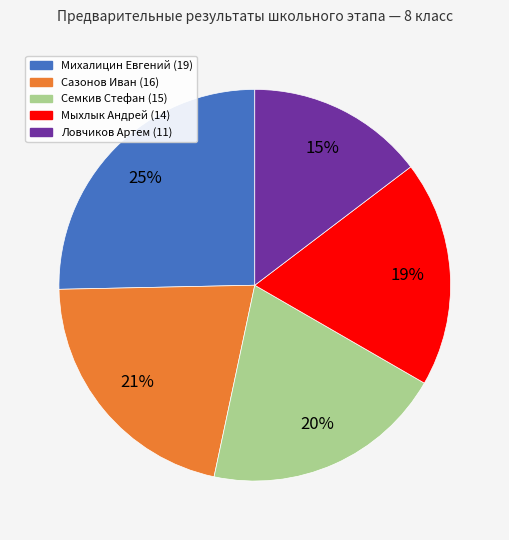

To the nearest percent, what is the average slice percentage?

20%